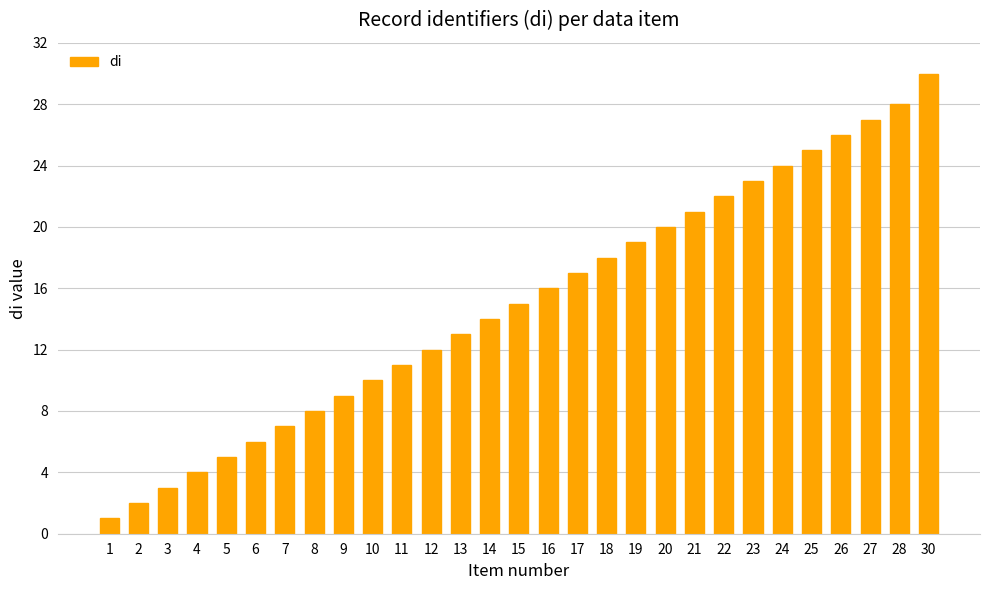

How many bars are there in total?

29